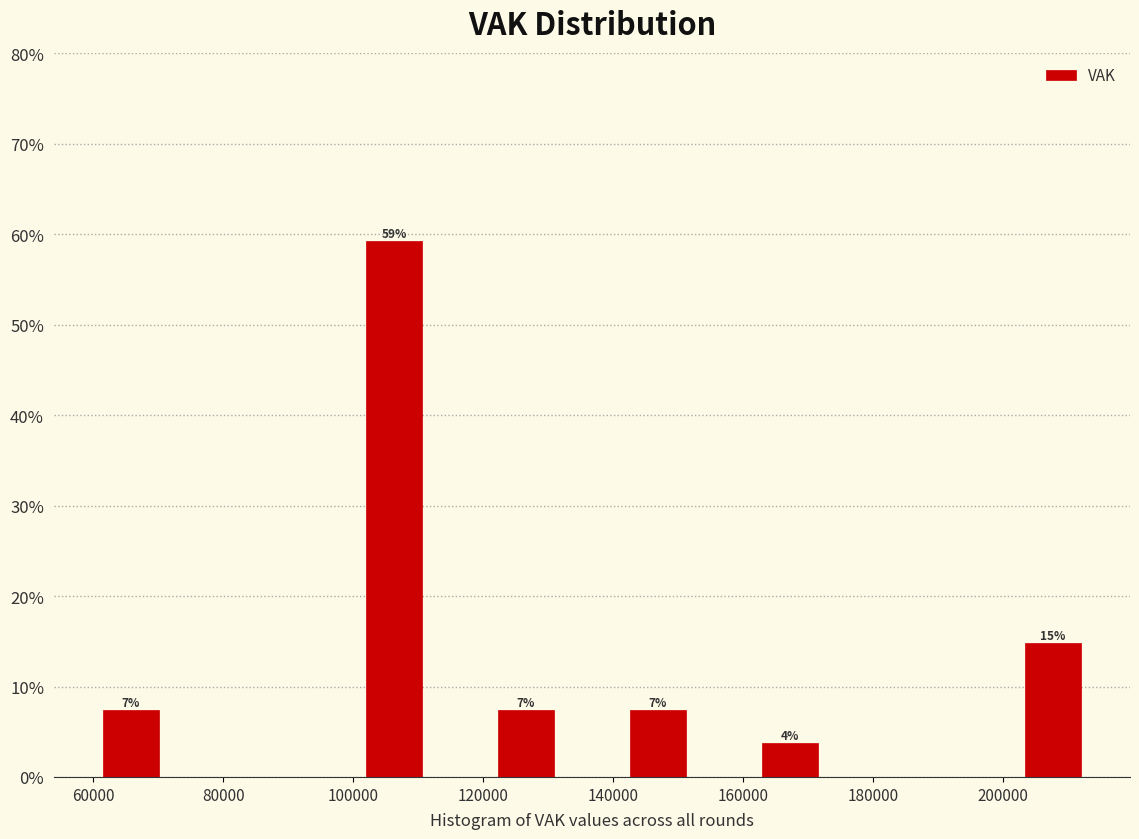

Over which range of the x-axis is the bar tallest?

102000 to 112000